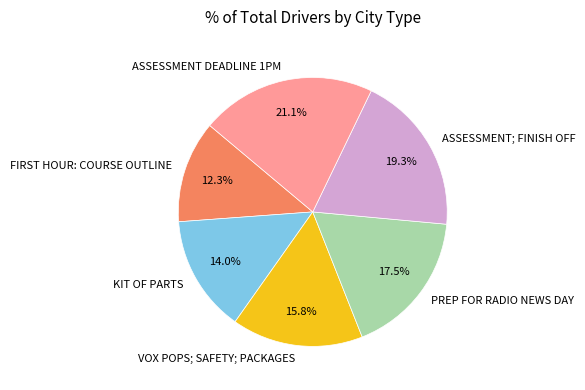

What is the ratio of the value at KIT OF PARTS to the value at ASSESSMENT DEADLINE 1PM?

0.7